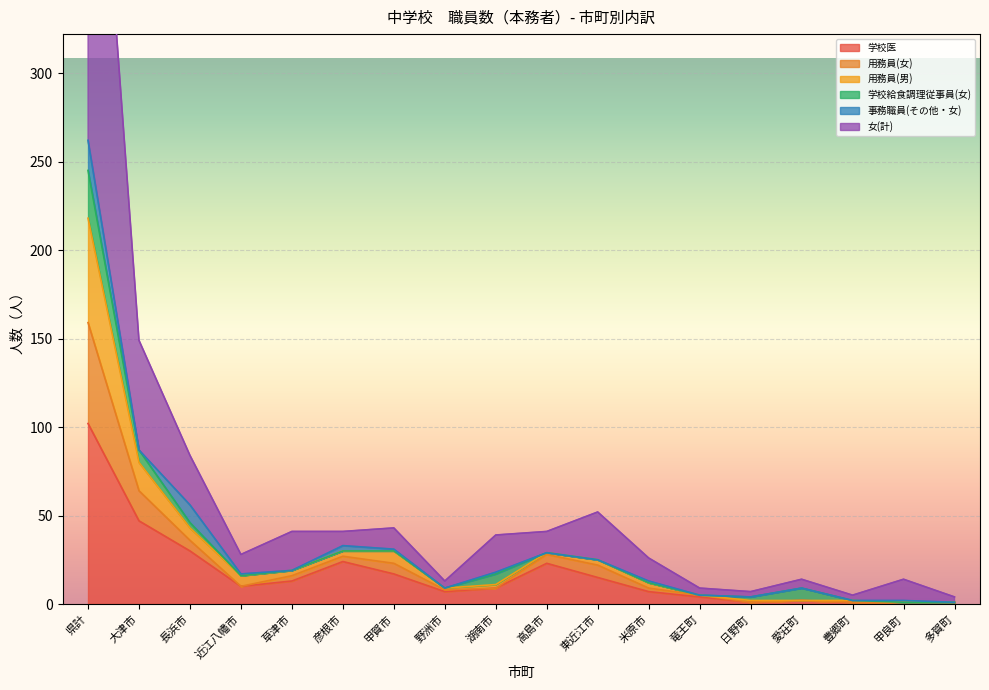

What is the average value of the 女(計) series?

33